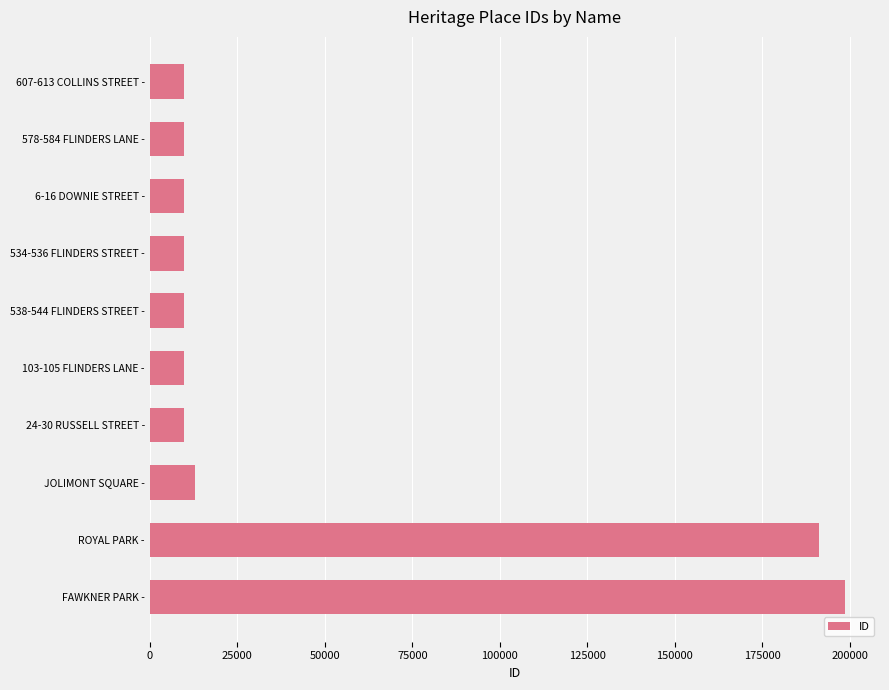

Which has a higher value, ROYAL PARK - or 6-16 DOWNIE STREET -?

ROYAL PARK -